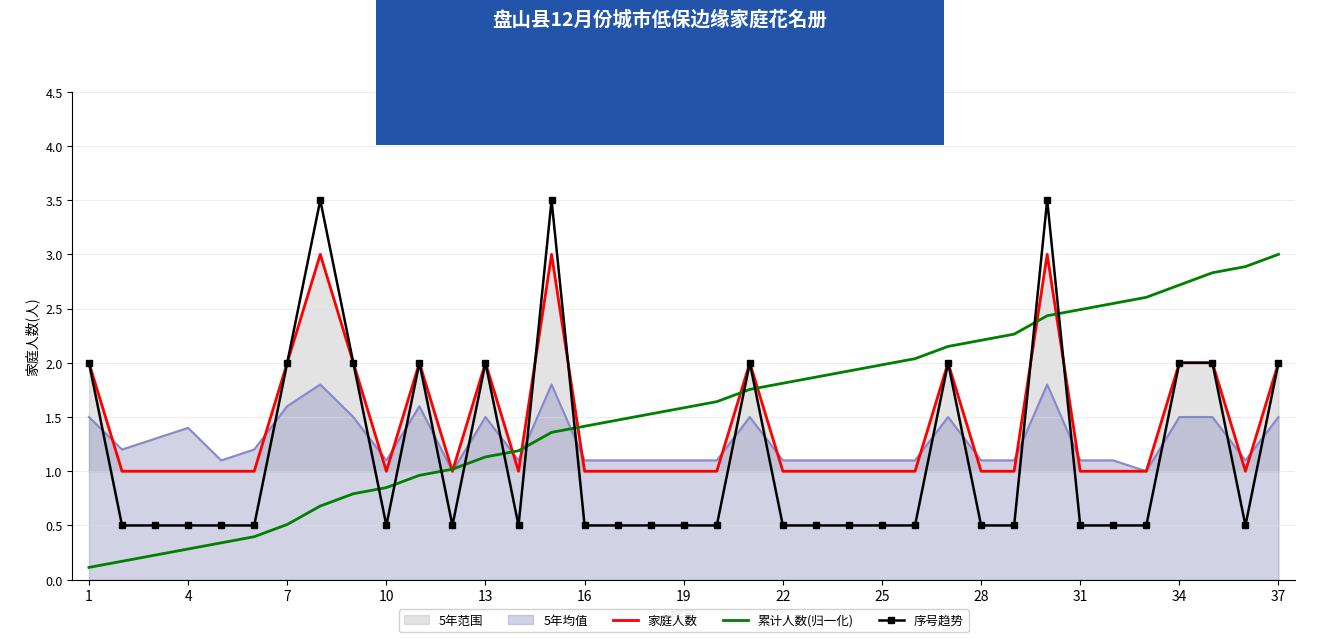

Between 10 and 19, which series saw the biggest shift?

累计人数(归一化)